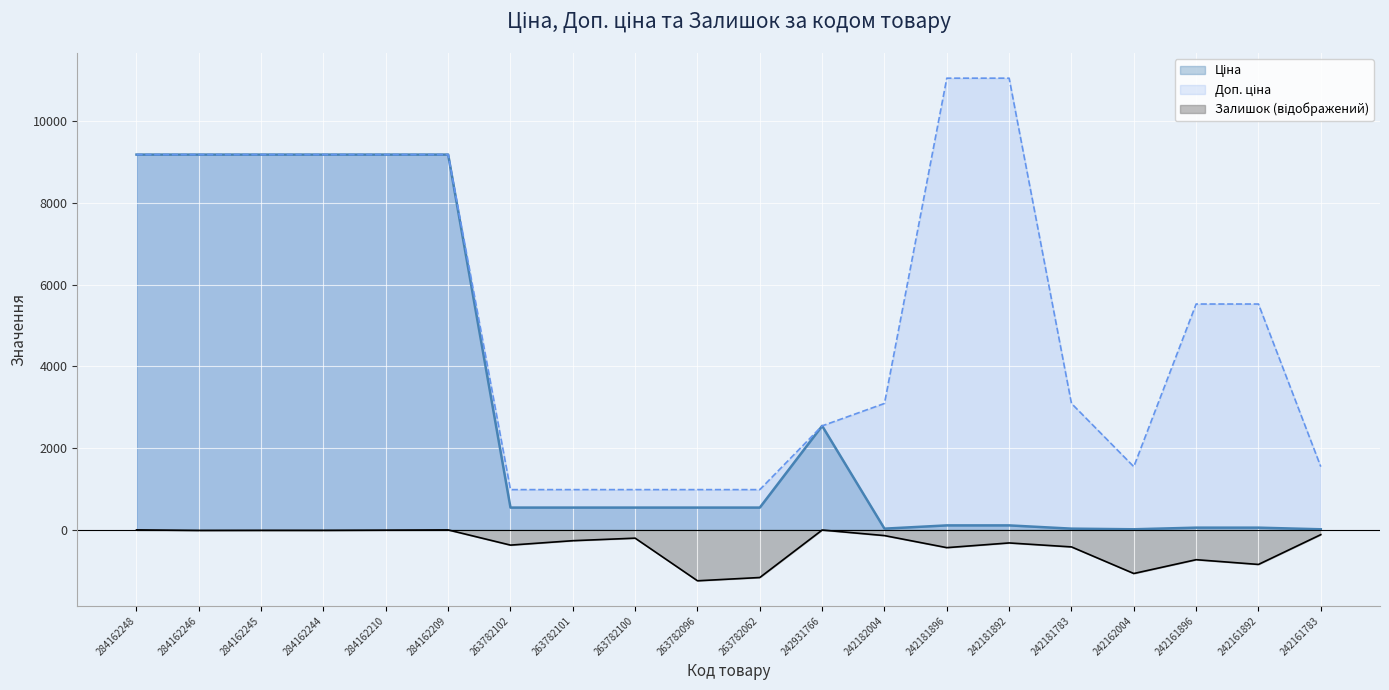

What is the average value of the Ціна series?

3040.7